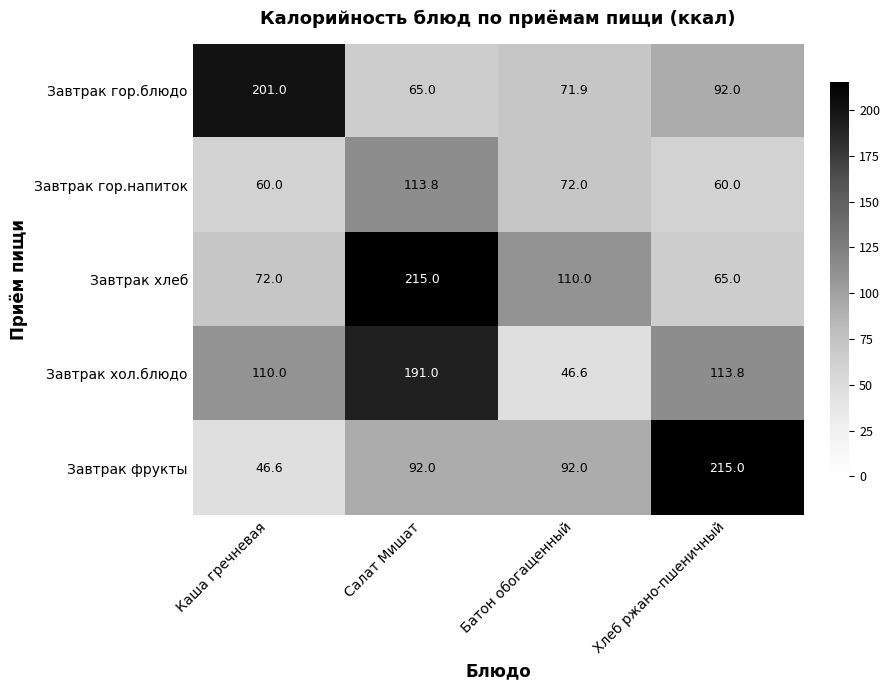

Count the number of categories in the chart.

4